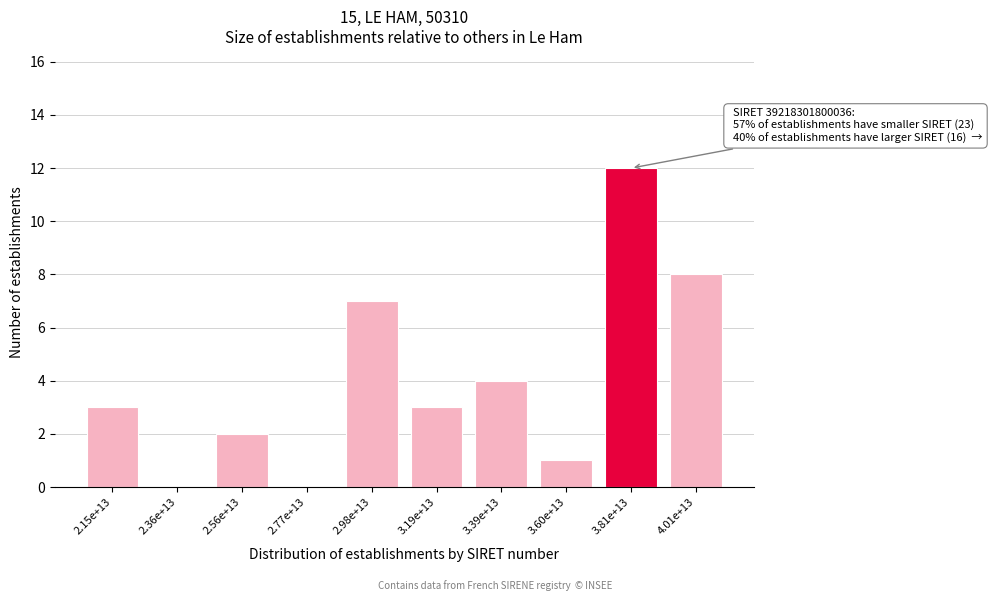

Reading right to left, what are all the values shown in this chart?

4.01e+13=8	3.81e+13=12	3.60e+13=1	3.39e+13=4	3.19e+13=3	2.98e+13=7	2.77e+13=0	2.56e+13=2	2.36e+13=0	2.15e+13=3